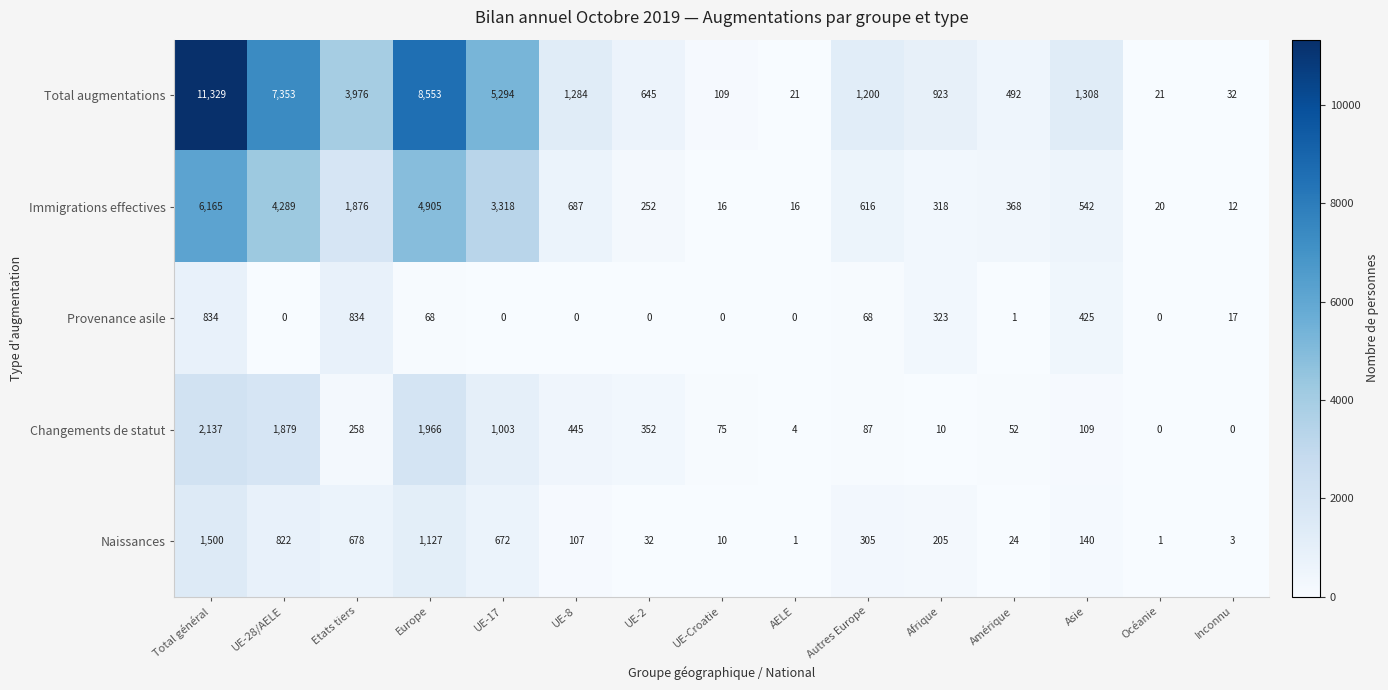

What is the difference between the second highest and second lowest values in the Immigrations effectives series?

4889